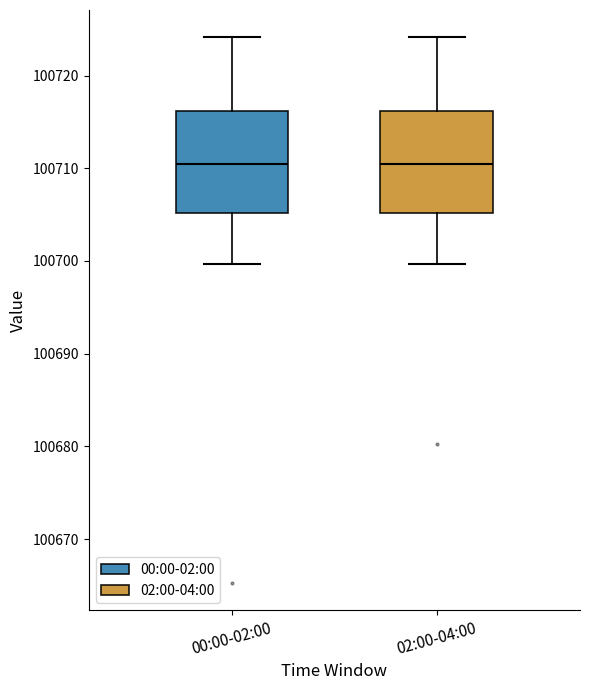

Reading left to right, read every box against the y-axis: the position of its median line, the range the box covers, and the ends of its whiskers. The values are not printed on the chart, so give them approximately, as read against the axis.

00:00-02:00: median 100711, box 100705 to 100716, whiskers 100700 to 100724
02:00-04:00: median 100711, box 100705 to 100716, whiskers 100700 to 100724